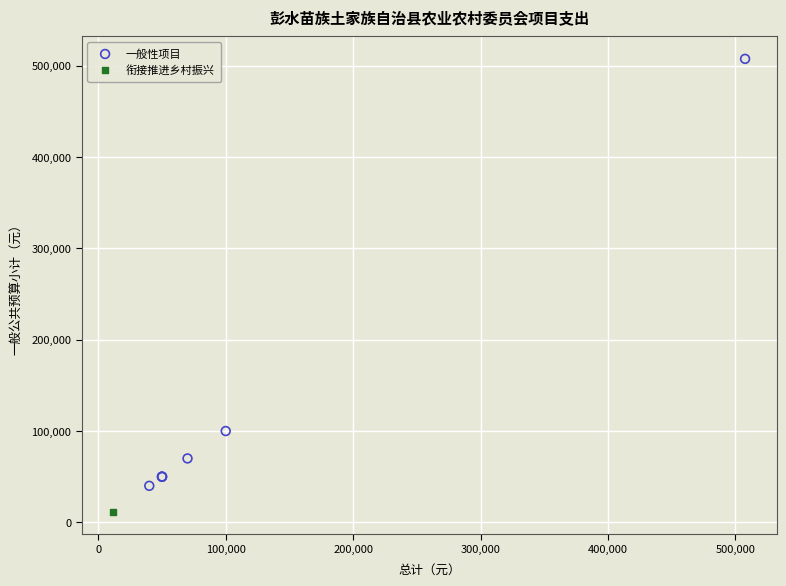

What are all the series names shown in the legend?

一般性项目, 衔接推进乡村振兴